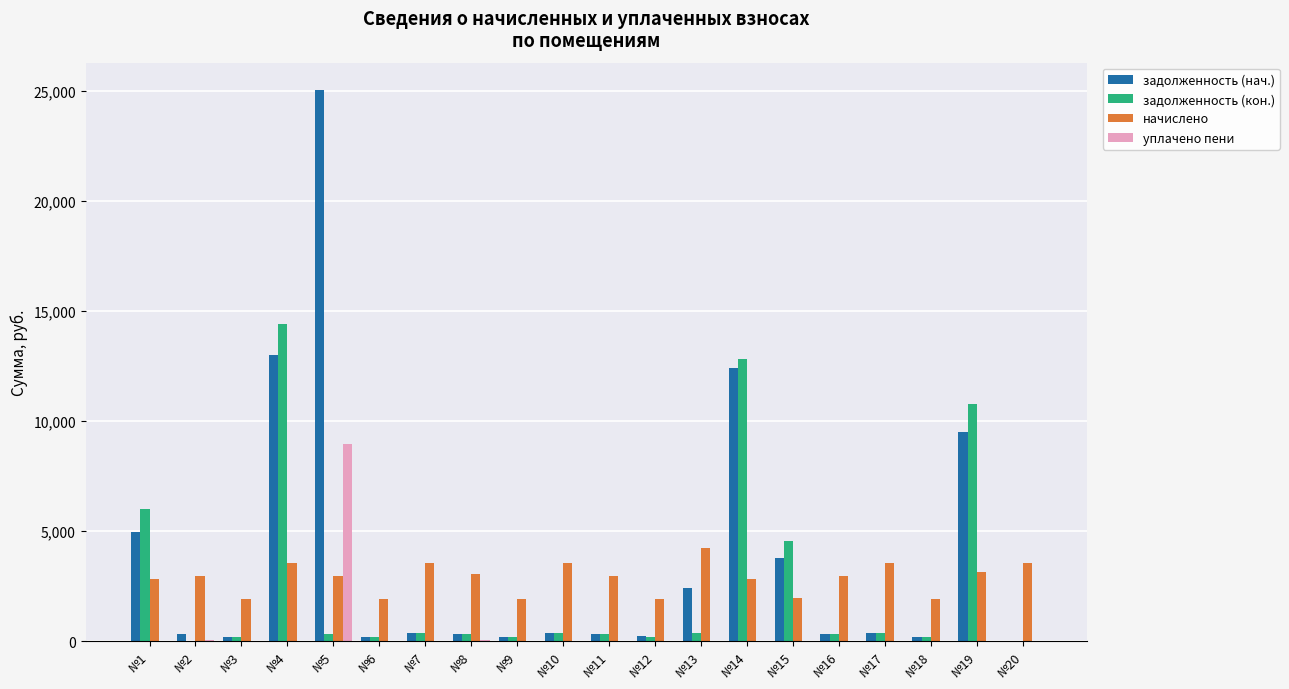

How many values in the задолженность (кон.) series exceed 342?

10